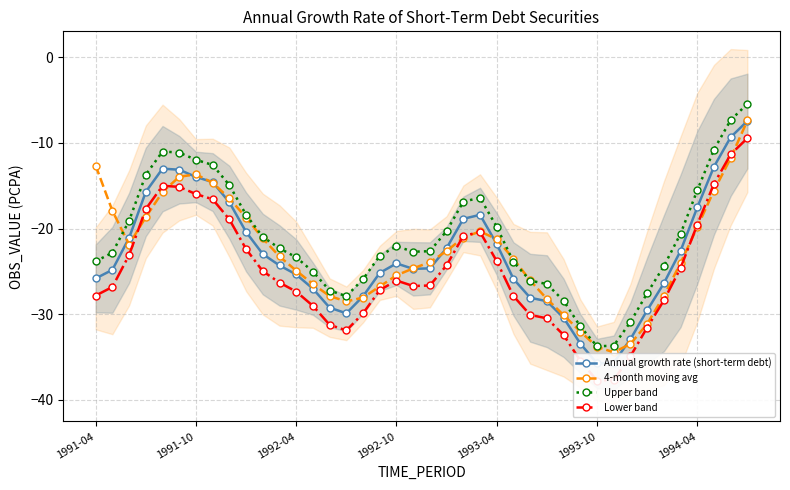

The Annual growth rate (short-term debt) series shows -25.8 at 1991-04. True or false?

True